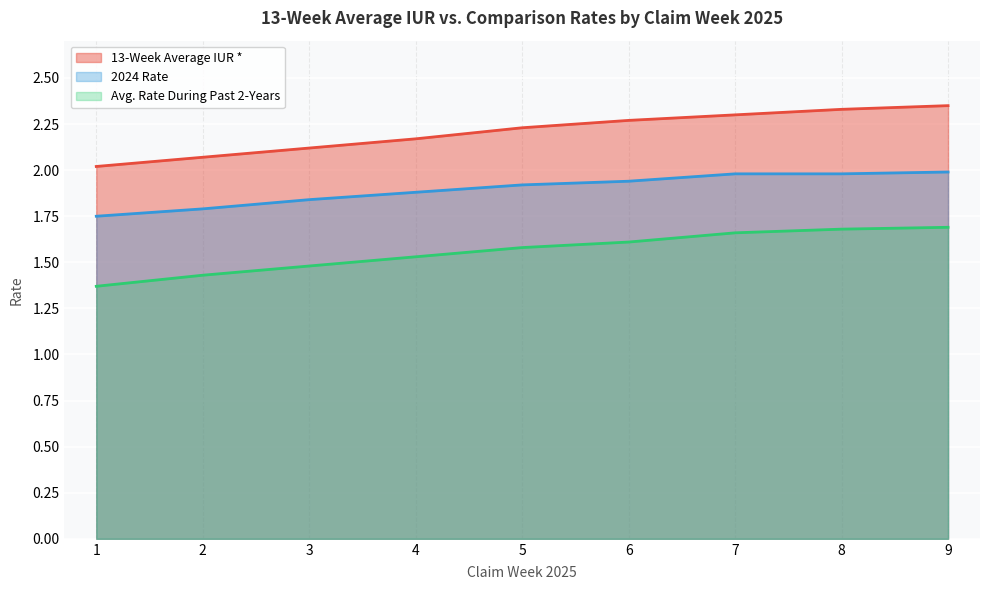

At which label is 13-Week Average IUR * closest to 2?

1